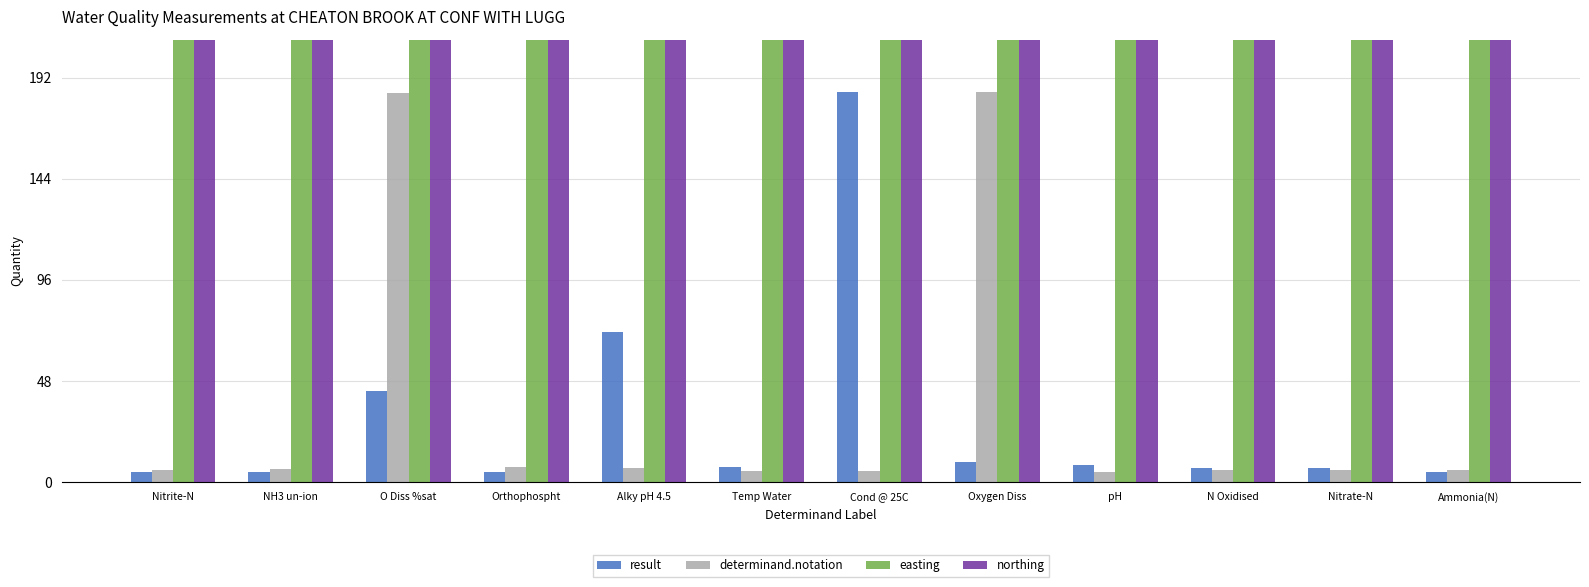

How many groups of bars are there?

12